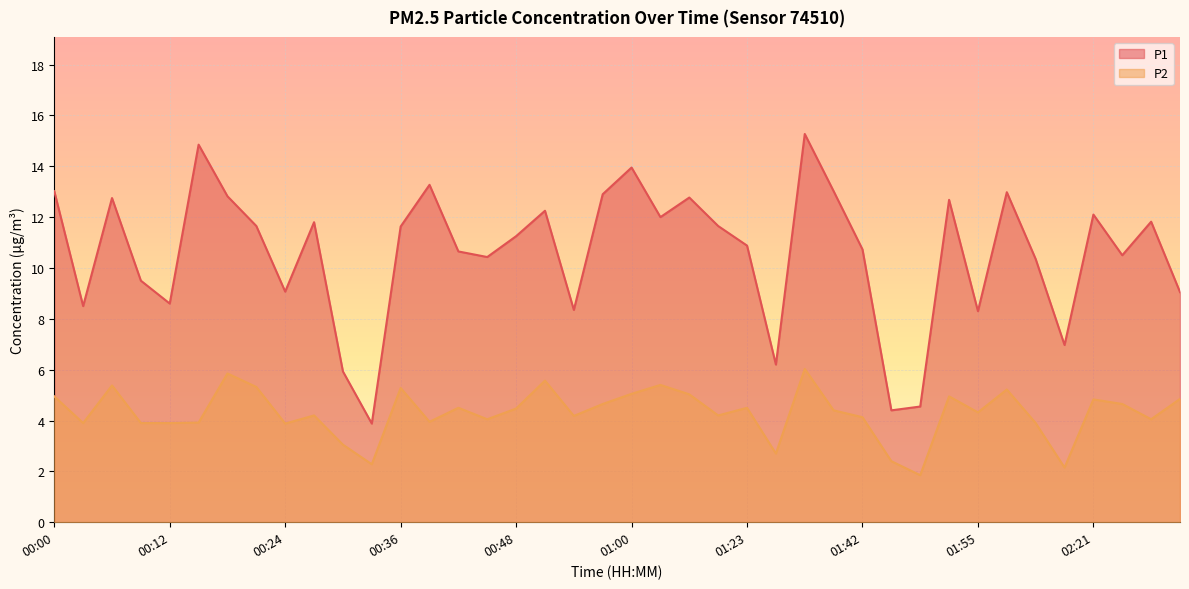

What is the value of the P1 point at the 13th from the left?

11.6